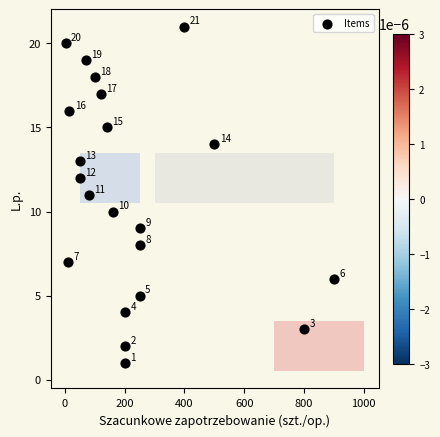

What is the range of X values (max minus min)?

898